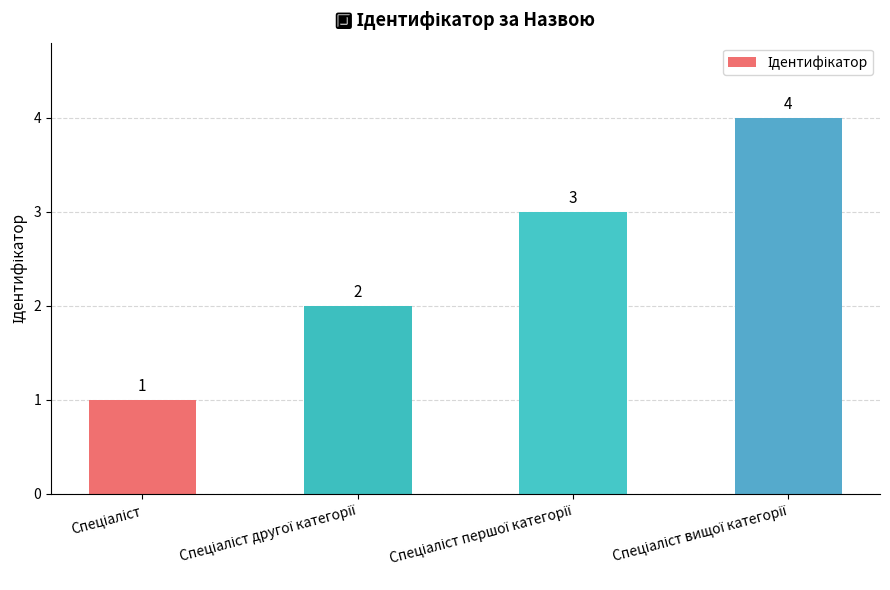

What is the value of the 3rd bar from the left?

3